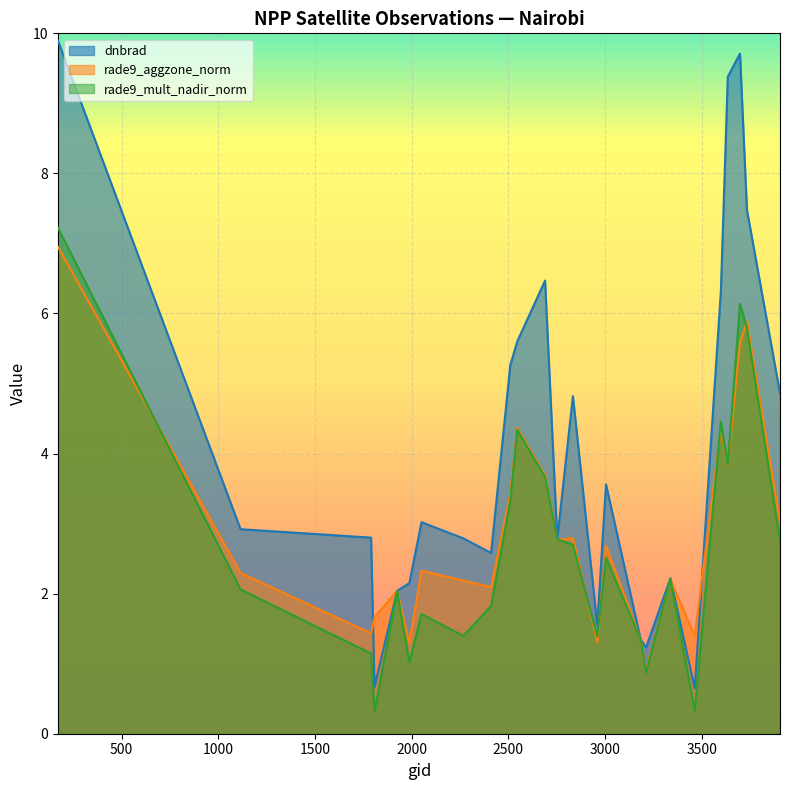

Is it true that rade9_aggzone_norm equals 0.7 at 3338?

False